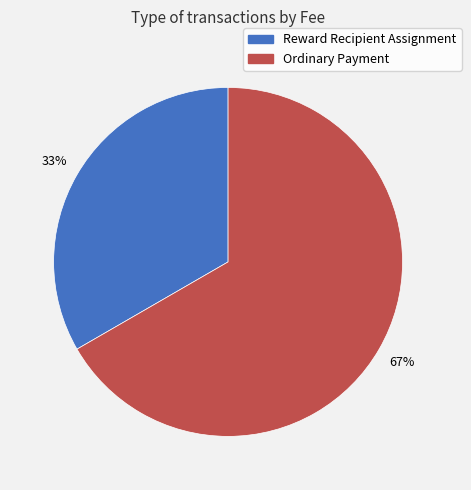

To the nearest percent, what is the combined percentage of Ordinary Payment and Reward Recipient Assignment?

100%